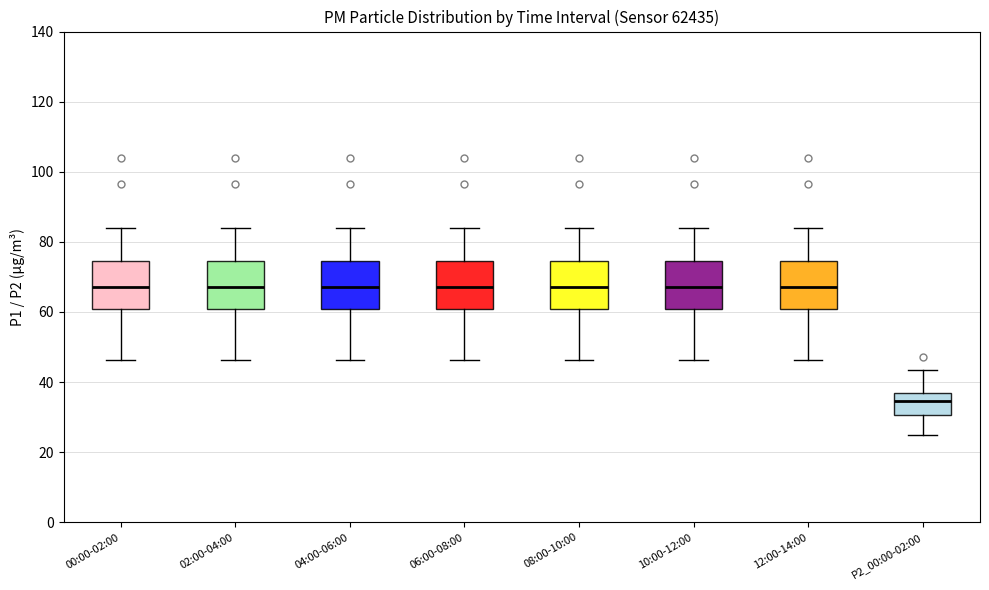

Reading left to right, transcribe this box plot: for each box, give where its median line is, the range the box spans, and where its two whiskers end, as read against the y-axis. The values are not printed on the chart, so give them approximately, as read against the axis.

00:00-02:00: median 68, box 60 to 74, whiskers 46 to 84
02:00-04:00: median 68, box 60 to 74, whiskers 46 to 84
04:00-06:00: median 68, box 60 to 74, whiskers 46 to 84
06:00-08:00: median 68, box 60 to 74, whiskers 46 to 84
08:00-10:00: median 68, box 60 to 74, whiskers 46 to 84
10:00-12:00: median 68, box 60 to 74, whiskers 46 to 84
12:00-14:00: median 68, box 60 to 74, whiskers 46 to 84
P2_00:00-02:00: median 34, box 30 to 36, whiskers 26 to 44